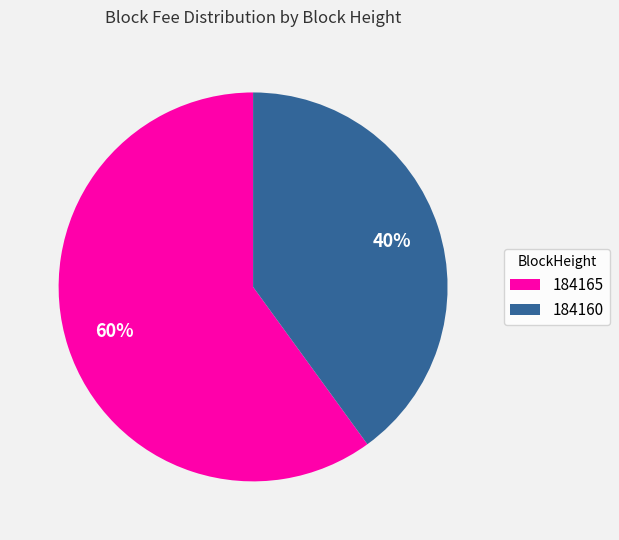

Which category accounts for the majority?

184165